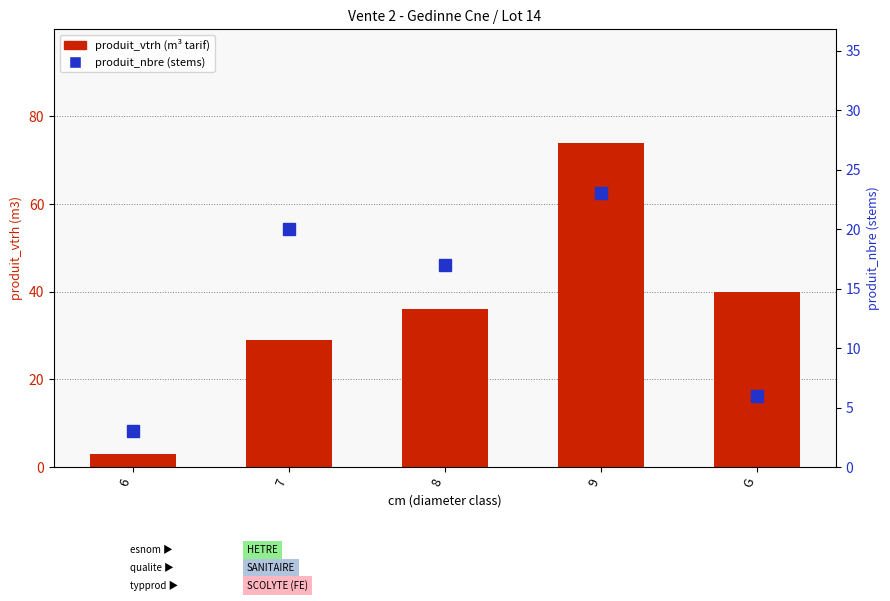

What is the sum of the produit_vtrh (m³ tarif) values at 6 and 7?

32